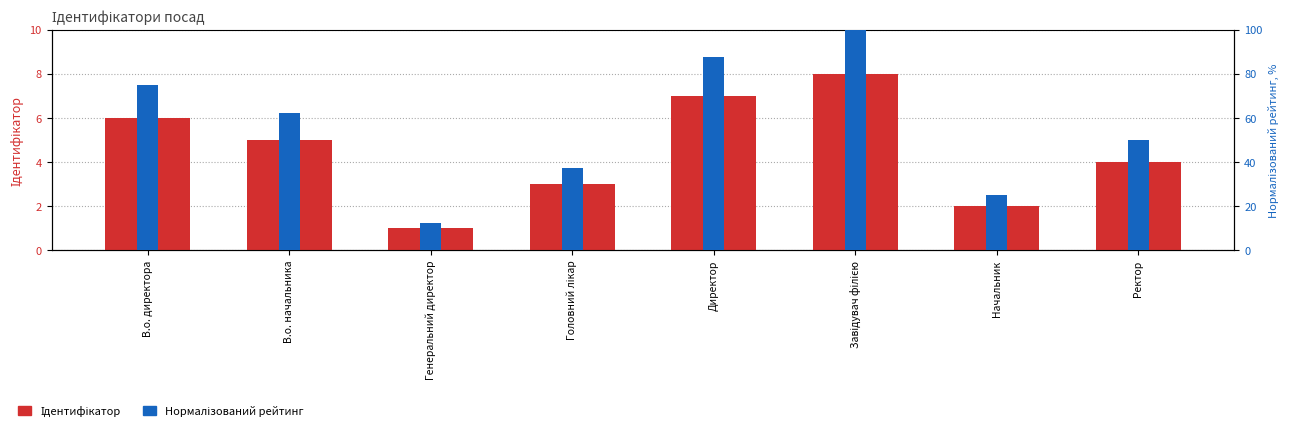

Is it true that Нормалізований рейтинг equals 126.6 at В.о. директора?

False